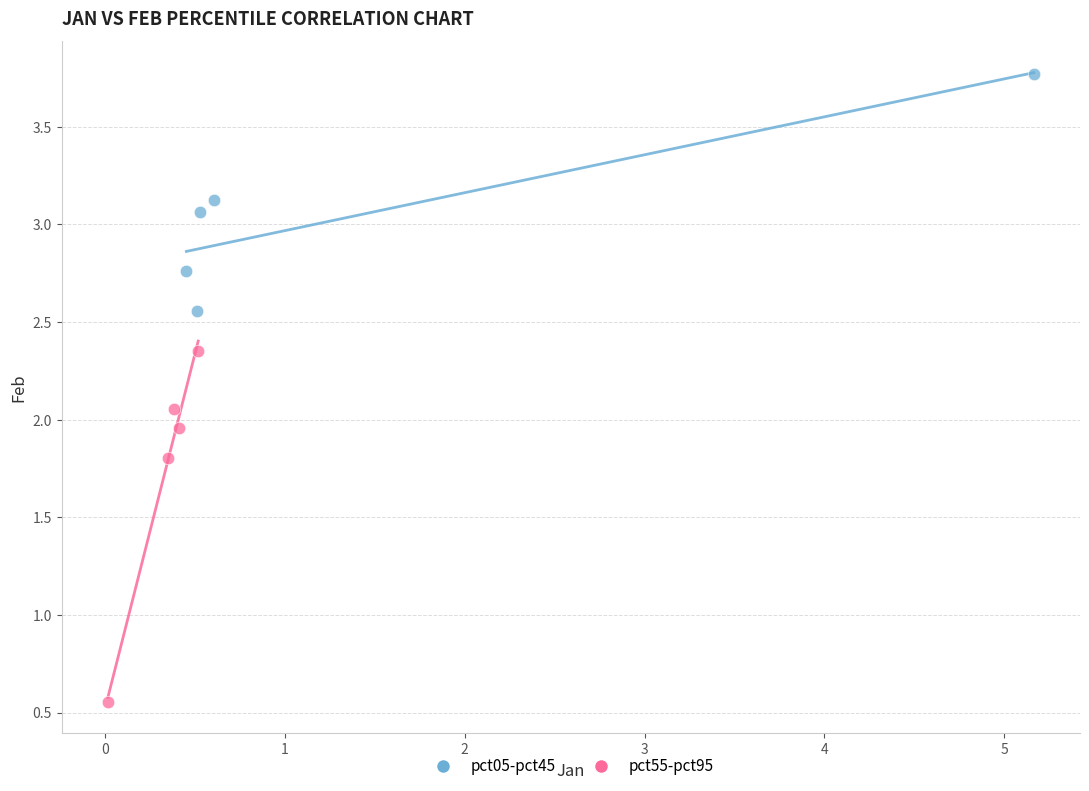

Which series has the widest spread of Y values?

pct55-pct95